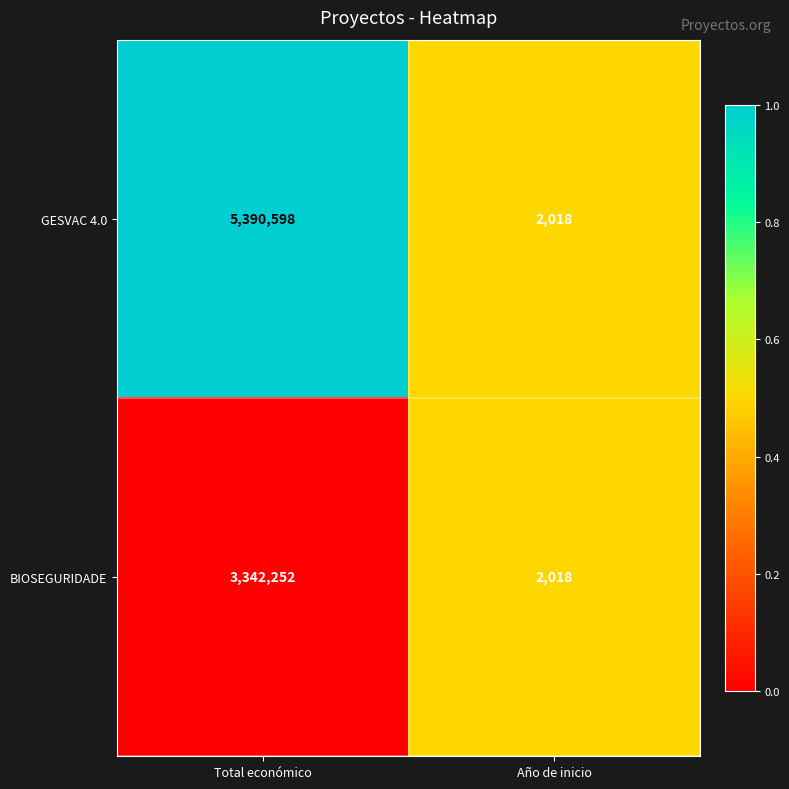

Rank the series by their average value, from highest to lowest.

GESVAC 4.0, BIOSEGURIDADE